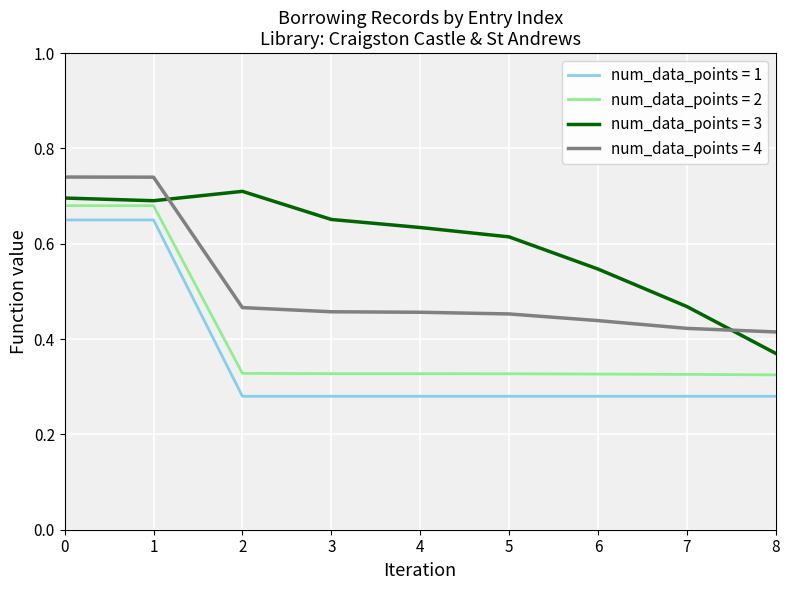

What is the spread (max minus min) of values at 1?

0.1